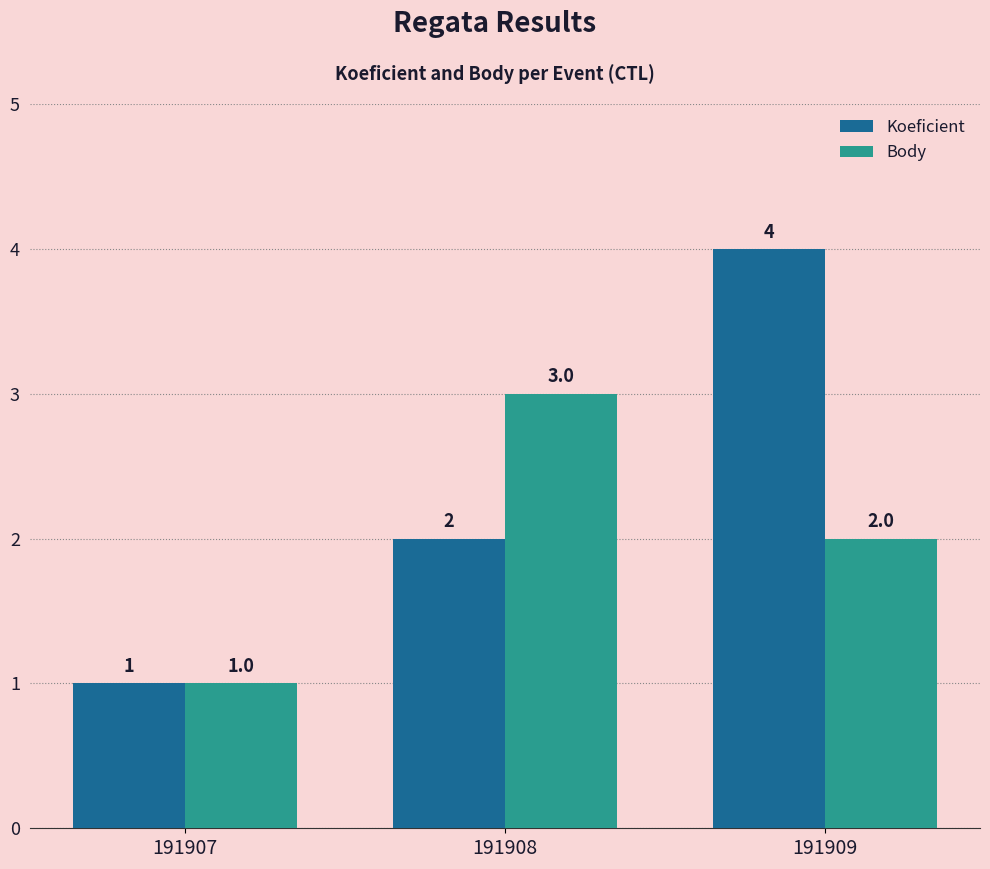

What value does the Body series have at 191909?

2